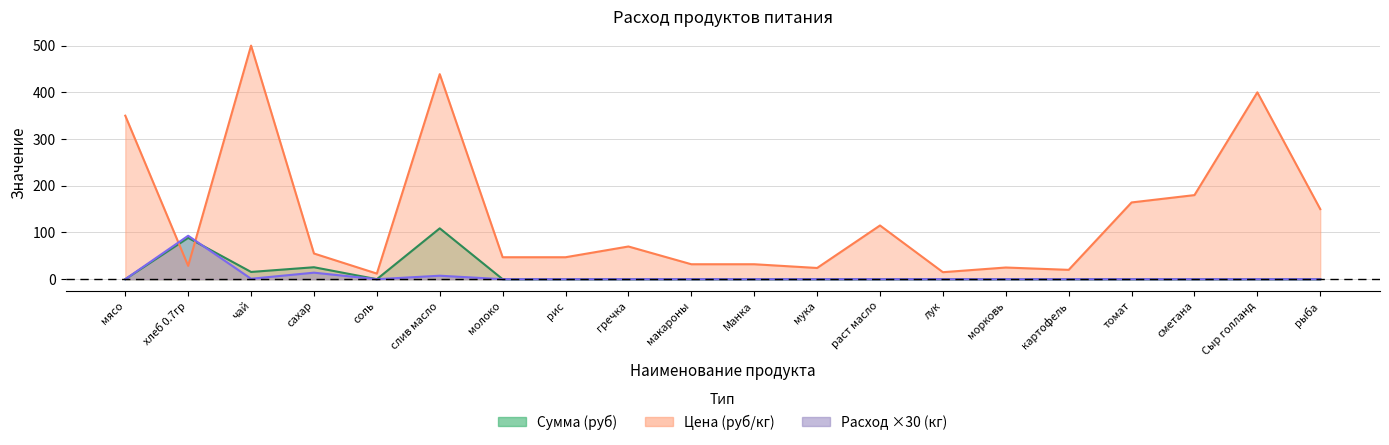

At Сыр голланд, list the series in order from smallest to largest.

Общий расход (кг), Сумма (руб), Цена (руб/кг)